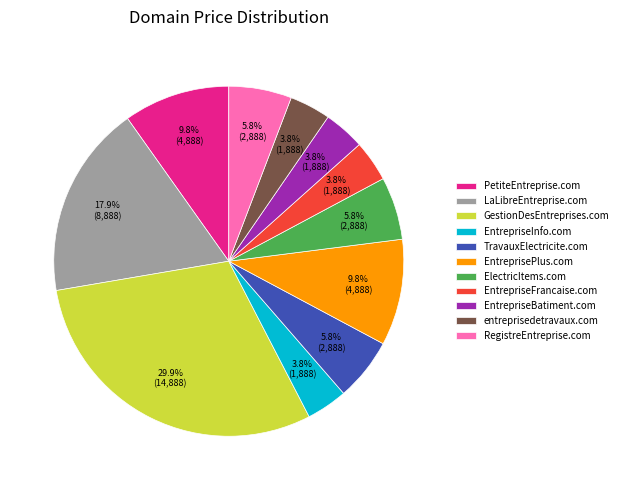

Which category has the biggest portion of the pie?

GestionDesEntreprises.com